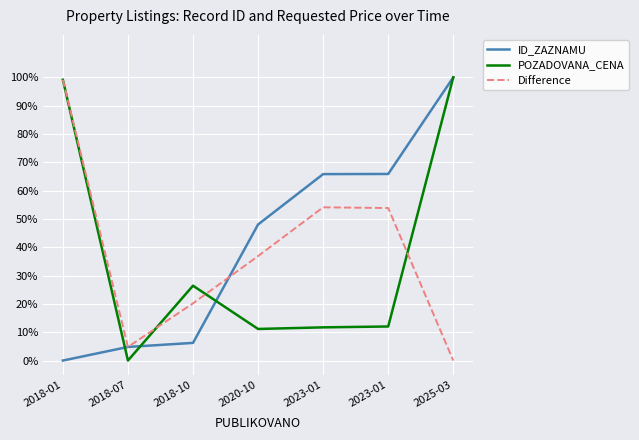

Does the chart have visible grid lines?

Yes